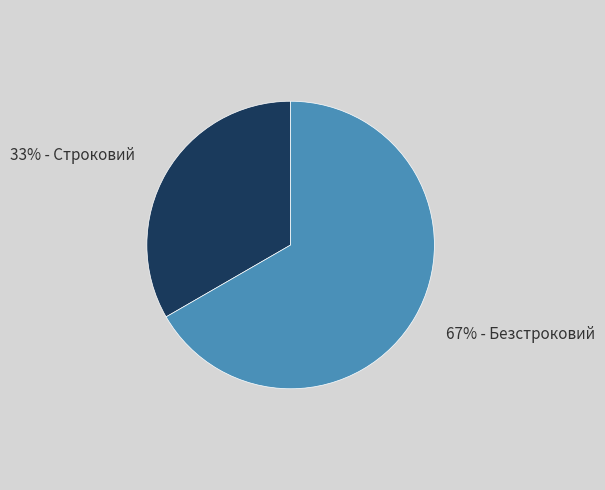

True or false: Строковий accounts for 33% of the total.

True